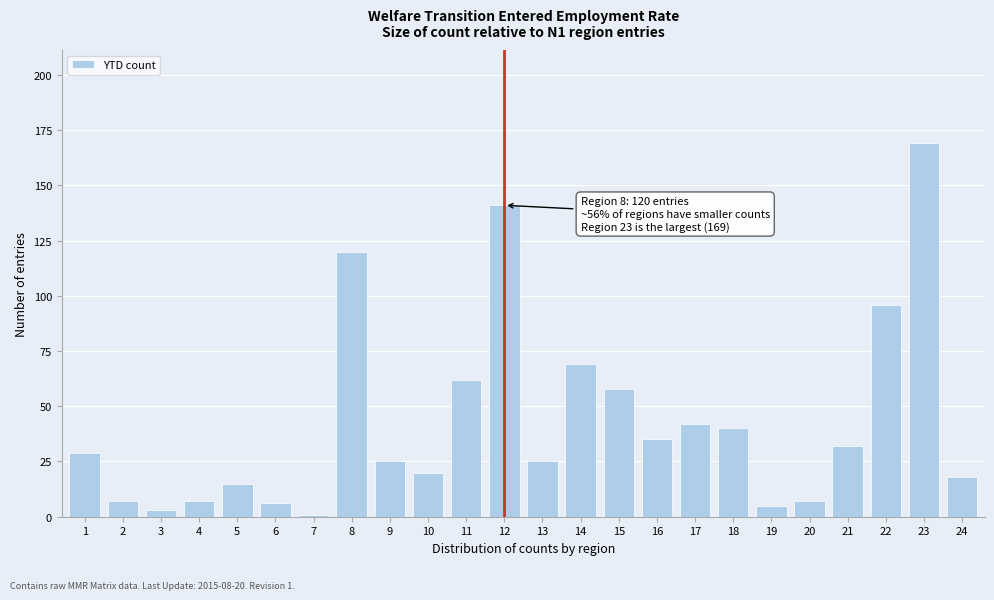

Reading left to right, transcribe all the data shown in this chart.

29	7	3	7	15	6	1	120	25	20	62	141	25	69	58	35	42	40	5	7	32	96	169	18